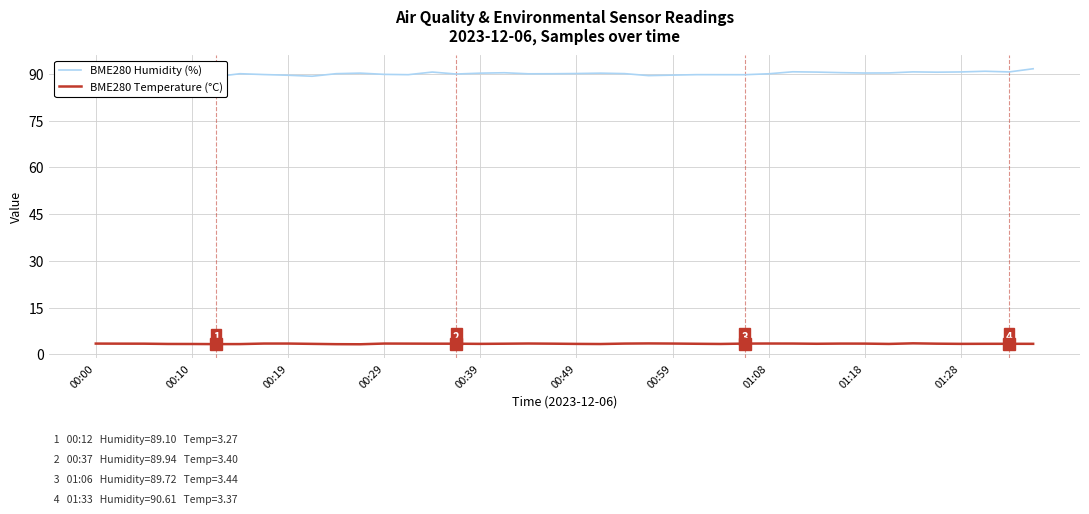

What is the difference between the maximum and minimum values in the BME280 Humidity (%) series?

3.3